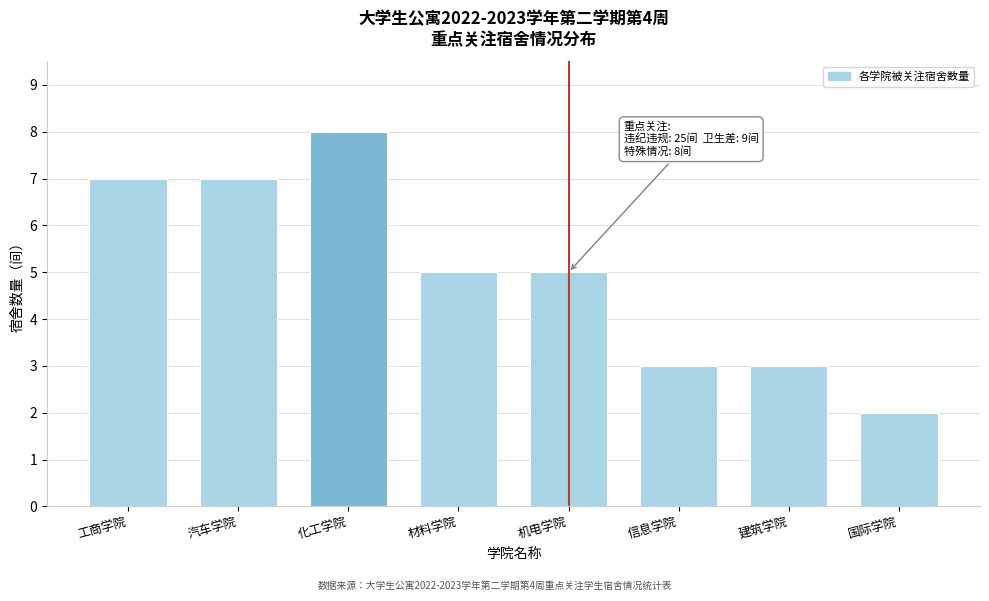

Reading right to left, what are all the values shown in this chart?

国际学院=2	建筑学院=3	信息学院=3	机电学院=5	材料学院=5	化工学院=8	汽车学院=7	工商学院=7